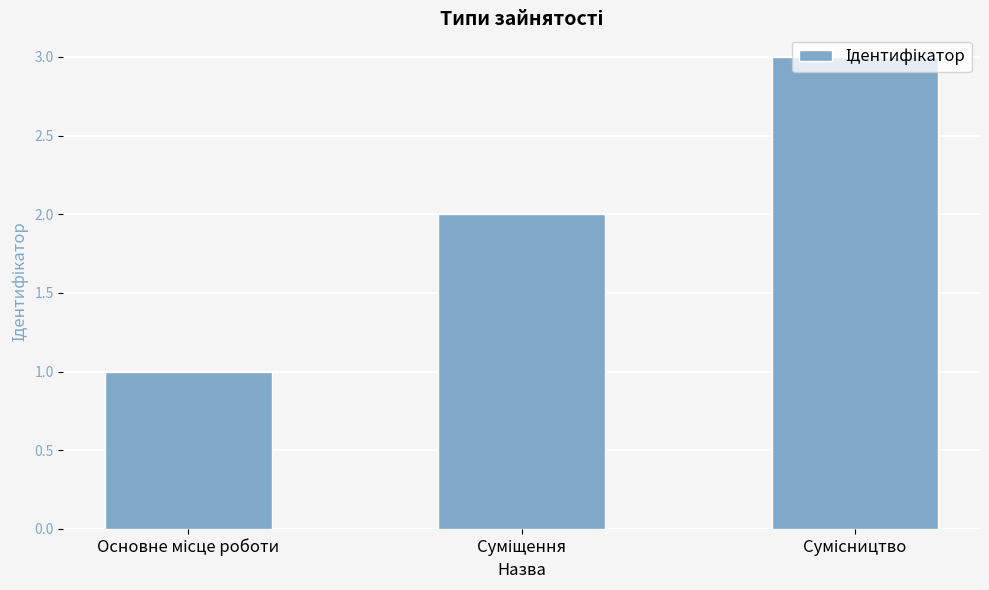

What is the average value?

2